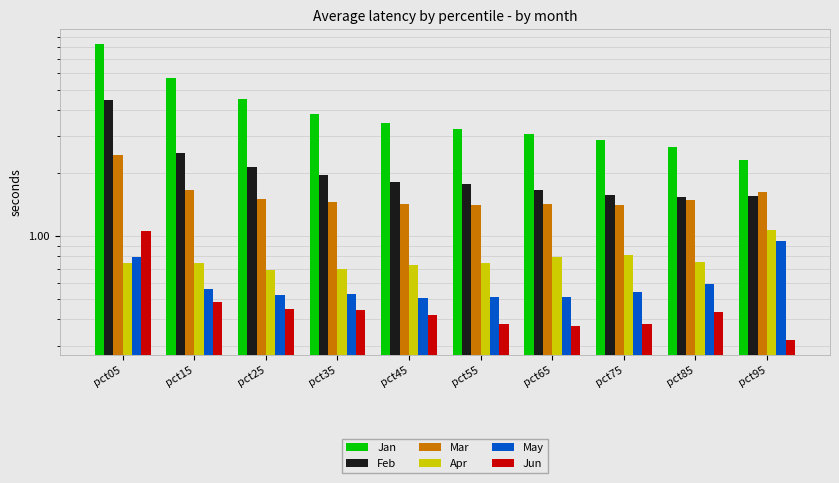

What is the difference between the second highest and second lowest values in the Jun series?

0.1